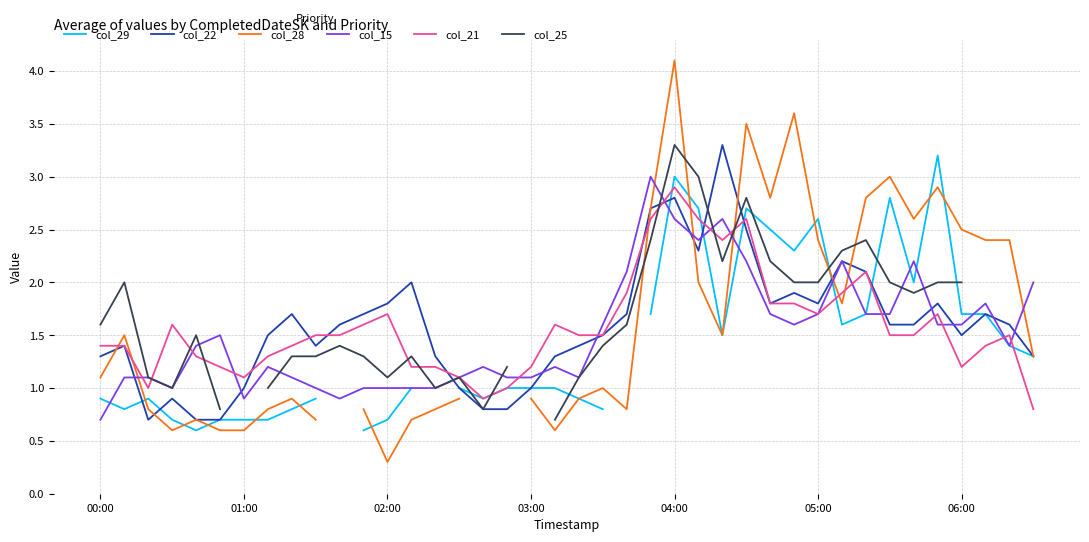

Is it true that col_15 equals 0.2 at 00:00?

False